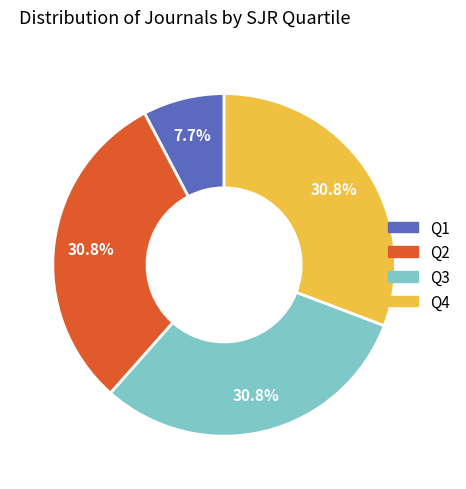

Is there a majority slice in this chart?

No